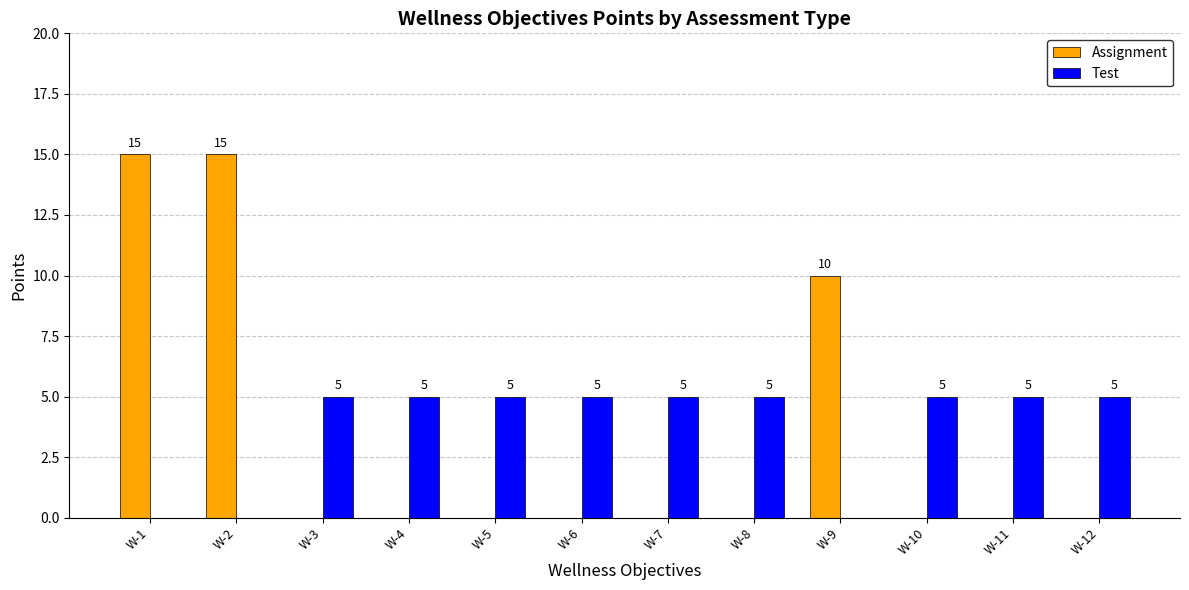

What is the total value across all series at W-12?

5